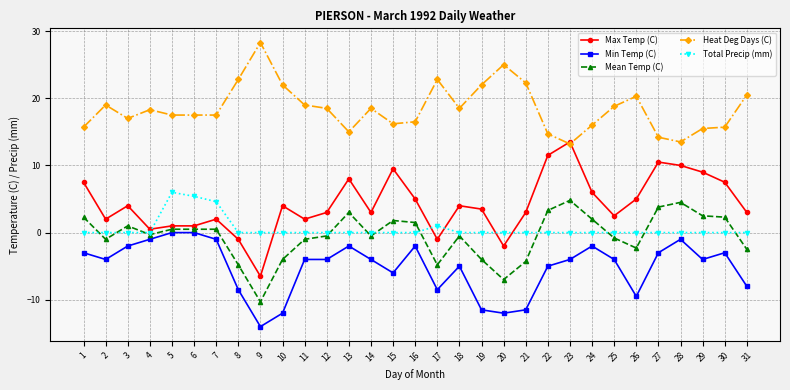

What is the total value across all series at 30?

22.5